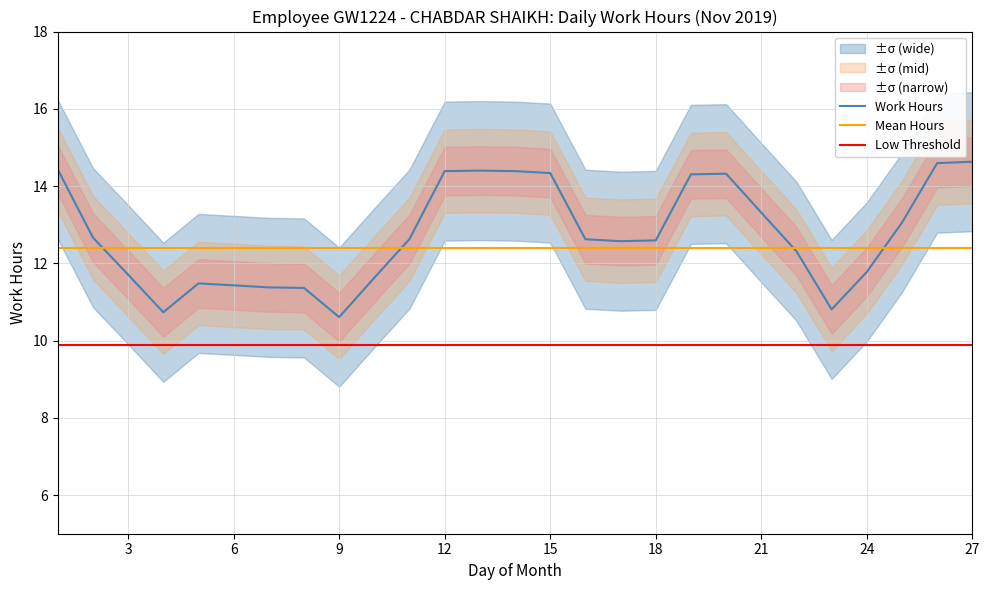

Reading left to right, what are all the values shown in this chart?

Work Hours: 14.4	12.7	11.7	10.7	11.5	11.4	11.4	11.4	10.6	11.6	12.6	14.4	14.4	14.4	14.3	12.6	12.6	12.6	14.3	14.3	13.3	12.3	10.8	11.8	13.1	14.6	14.6
Mean Hours: 12.4	12.4	12.4	12.4	12.4	12.4	12.4	12.4	12.4	12.4	12.4	12.4	12.4	12.4	12.4	12.4	12.4	12.4	12.4	12.4	12.4	12.4	12.4	12.4	12.4	12.4	12.4
Low Threshold: 9.9	9.9	9.9	9.9	9.9	9.9	9.9	9.9	9.9	9.9	9.9	9.9	9.9	9.9	9.9	9.9	9.9	9.9	9.9	9.9	9.9	9.9	9.9	9.9	9.9	9.9	9.9